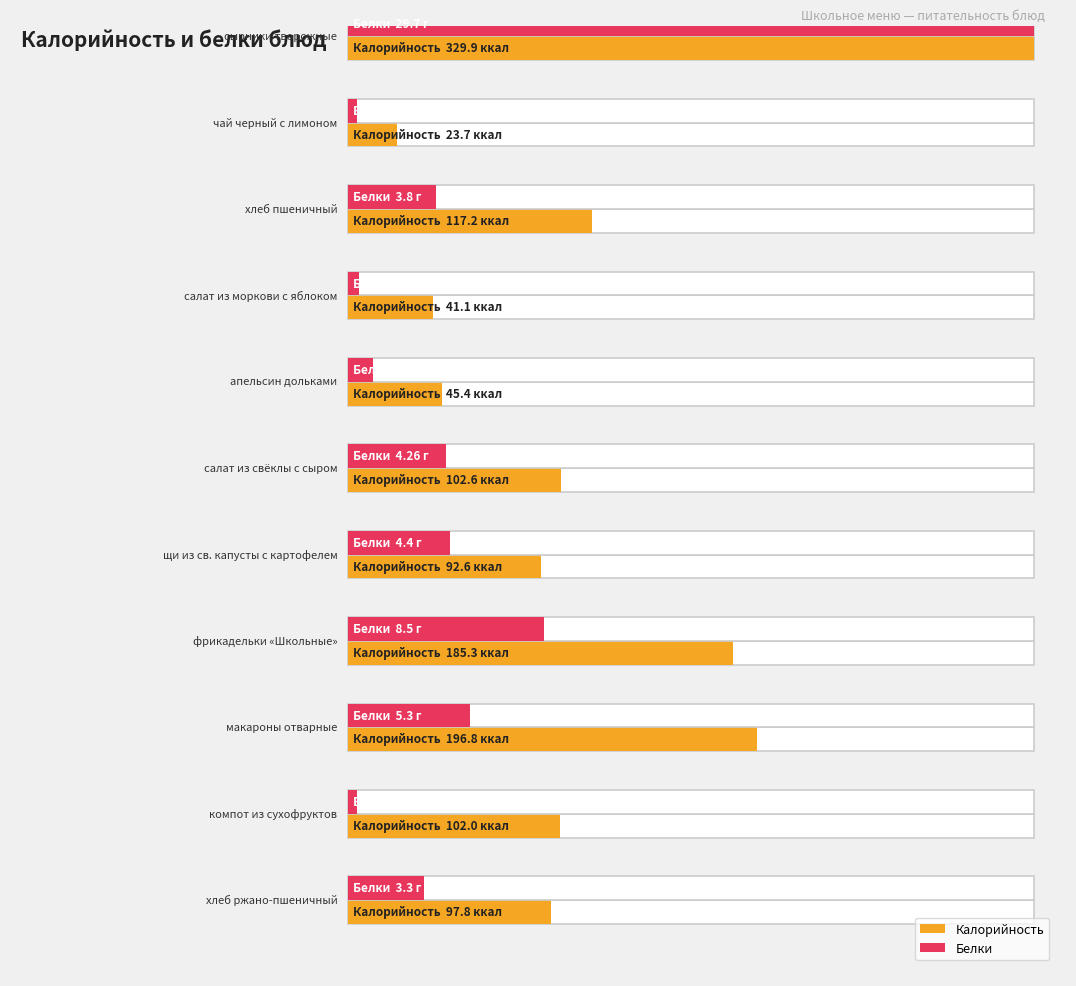

List the series in order of their peak value, lowest first.

Белки, Калорийность